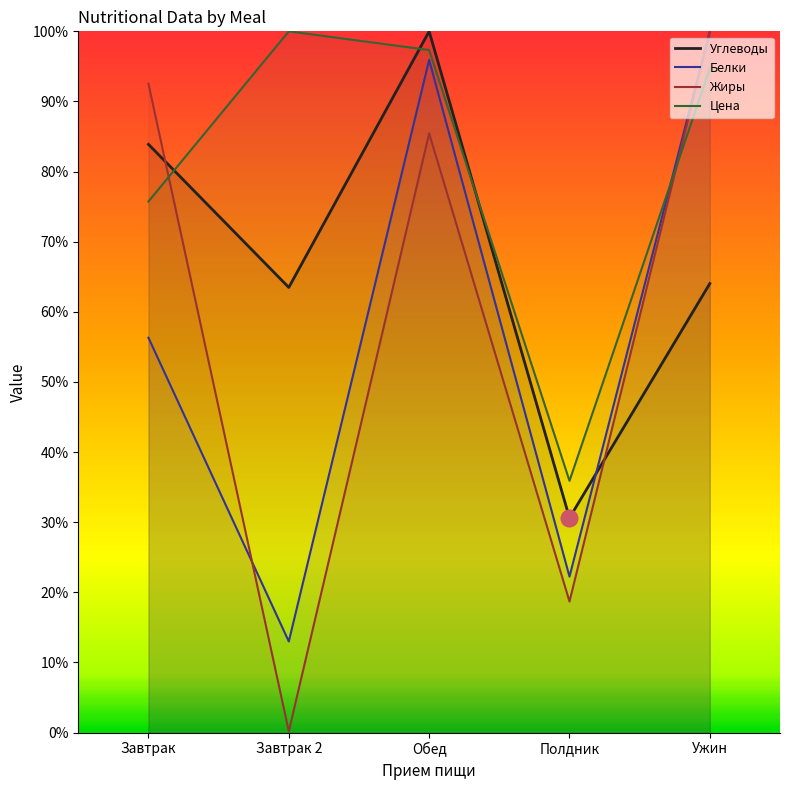

Reading left to right, transcribe all the data shown in this chart.

Углеводы: Завтрак=83.9	Завтрак 2=63.5	Обед=100.0	Полдник=30.6	Ужин=64.0
Белки: Завтрак=56.3	Завтрак 2=13.0	Обед=95.9	Полдник=22.2	Ужин=100.0
Жиры: Завтрак=92.5	Завтрак 2=0.2	Обед=85.4	Полдник=18.7	Ужин=100.0
Цена: Завтрак=75.7	Завтрак 2=100.0	Обед=97.3	Полдник=35.9	Ужин=94.7